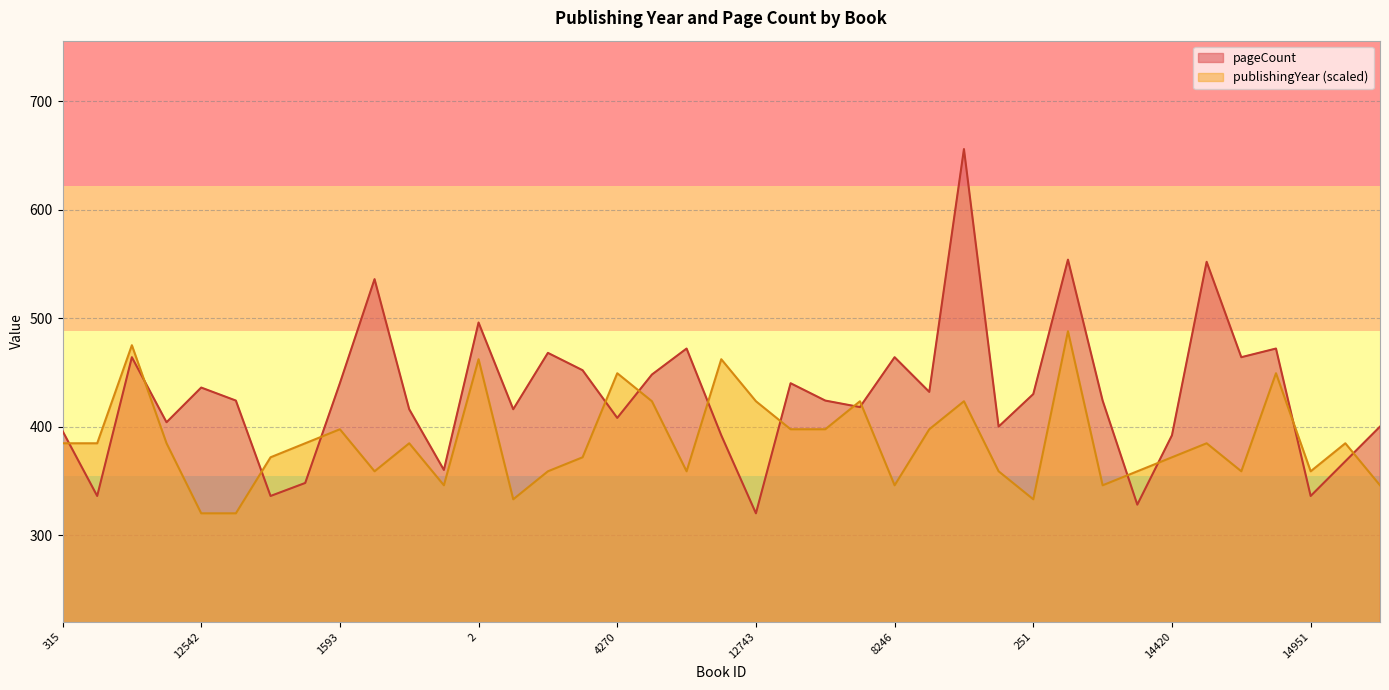

Is the value of pageCount at 9612 greater than the value of publishingYear at 10286?

Yes